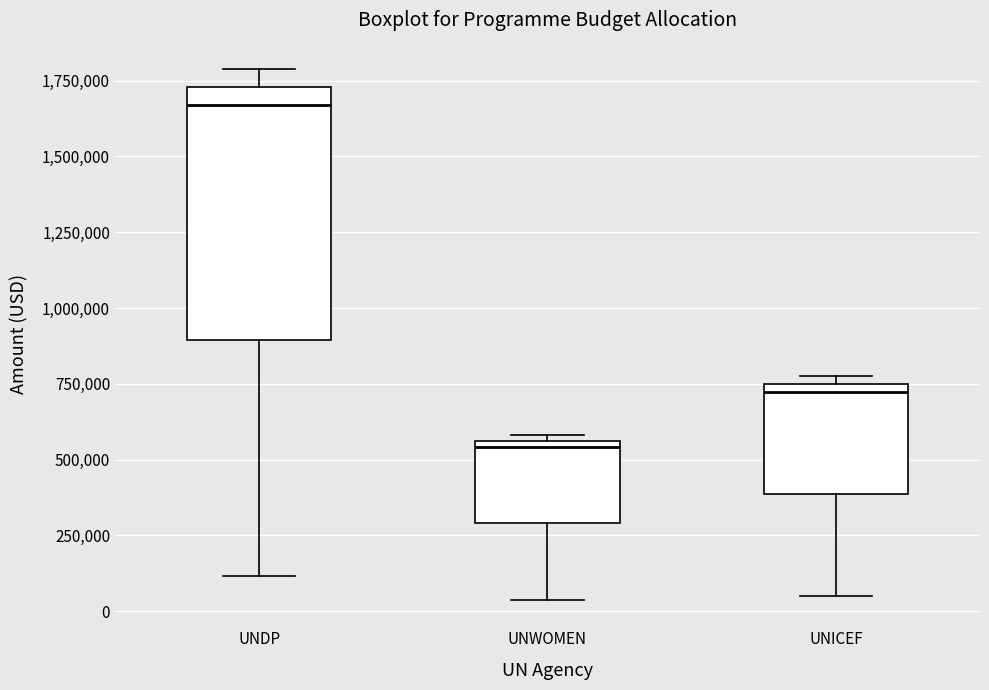

Which box is the tallest, from its lower edge to its upper edge?

UNDP